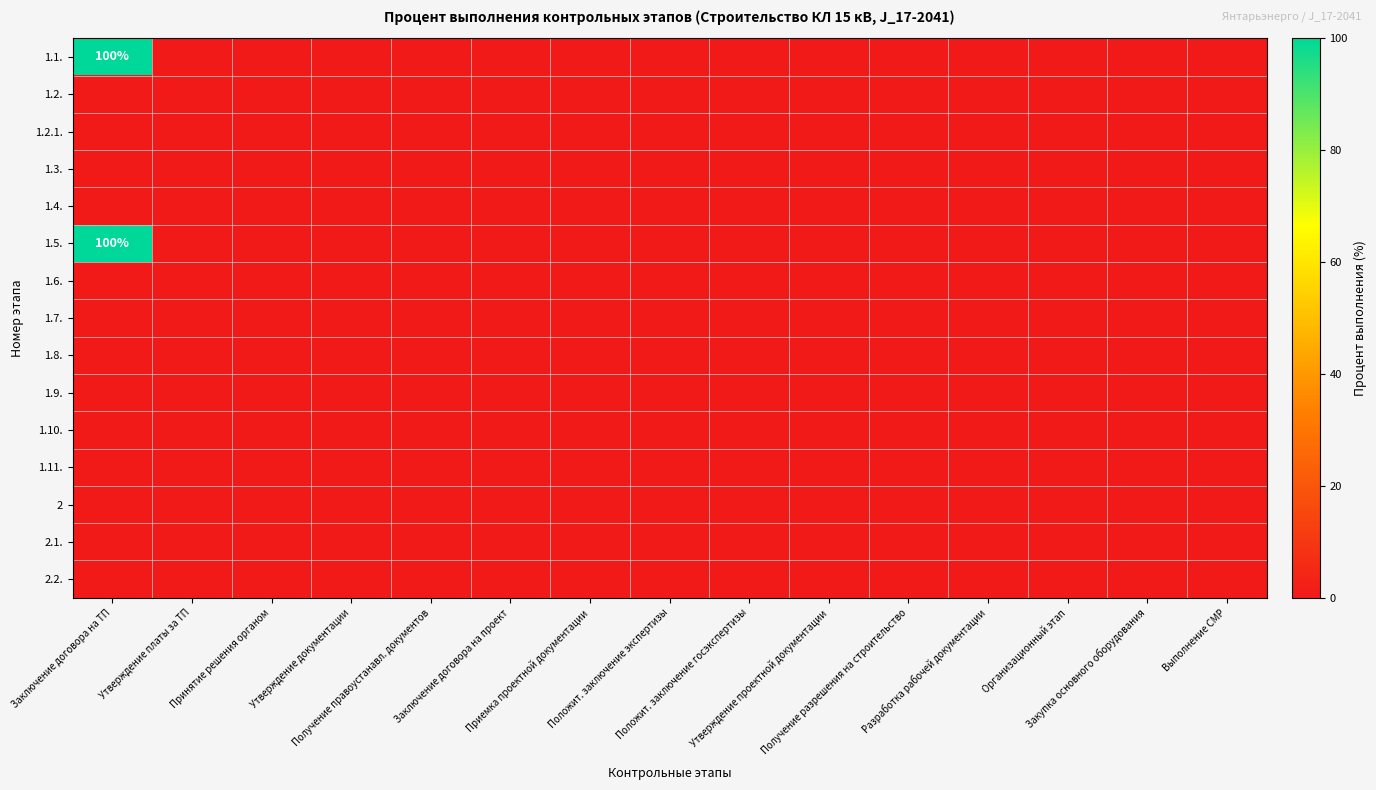

Which series has the widest spread of values?

1.1.